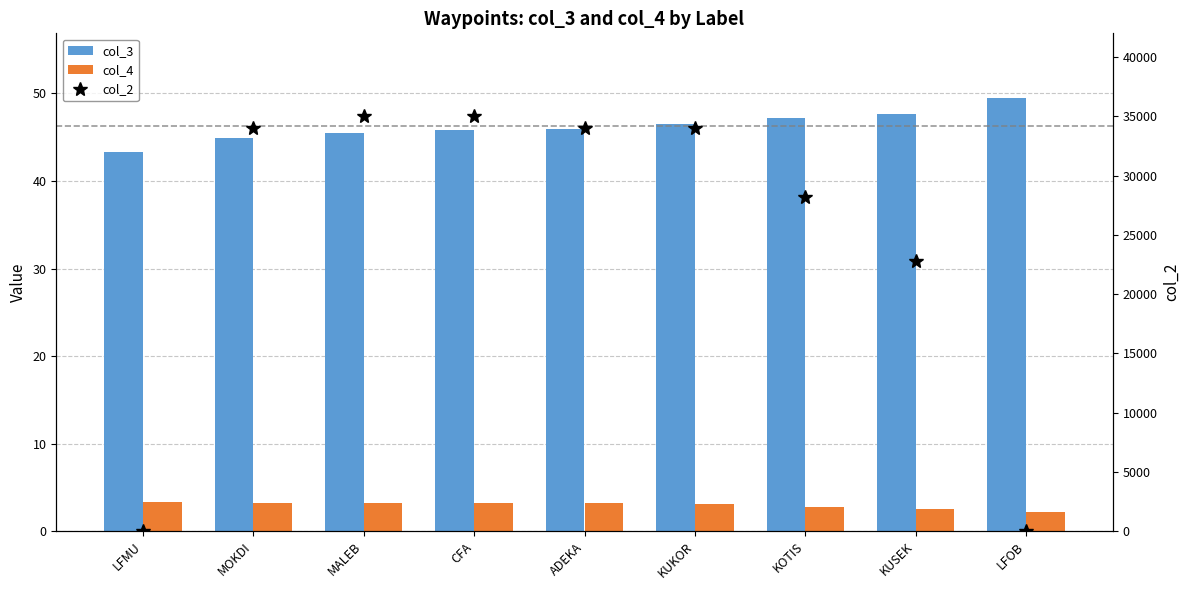

At which label does col_4 reach its peak?

LFMU